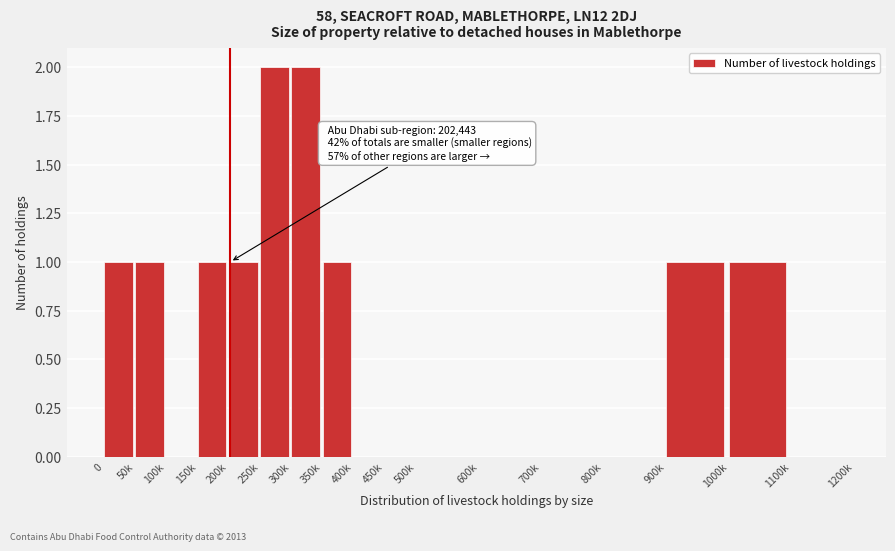

Reading right to left, list all the values displayed in this chart.

1100k=0	1000k=1	900k=1	800k=0	700k=0	600k=0	500k=0	450k=0	400k=0	350k=1	300k=2	250k=2	200k=1	150k=1	100k=0	50k=1	0=1